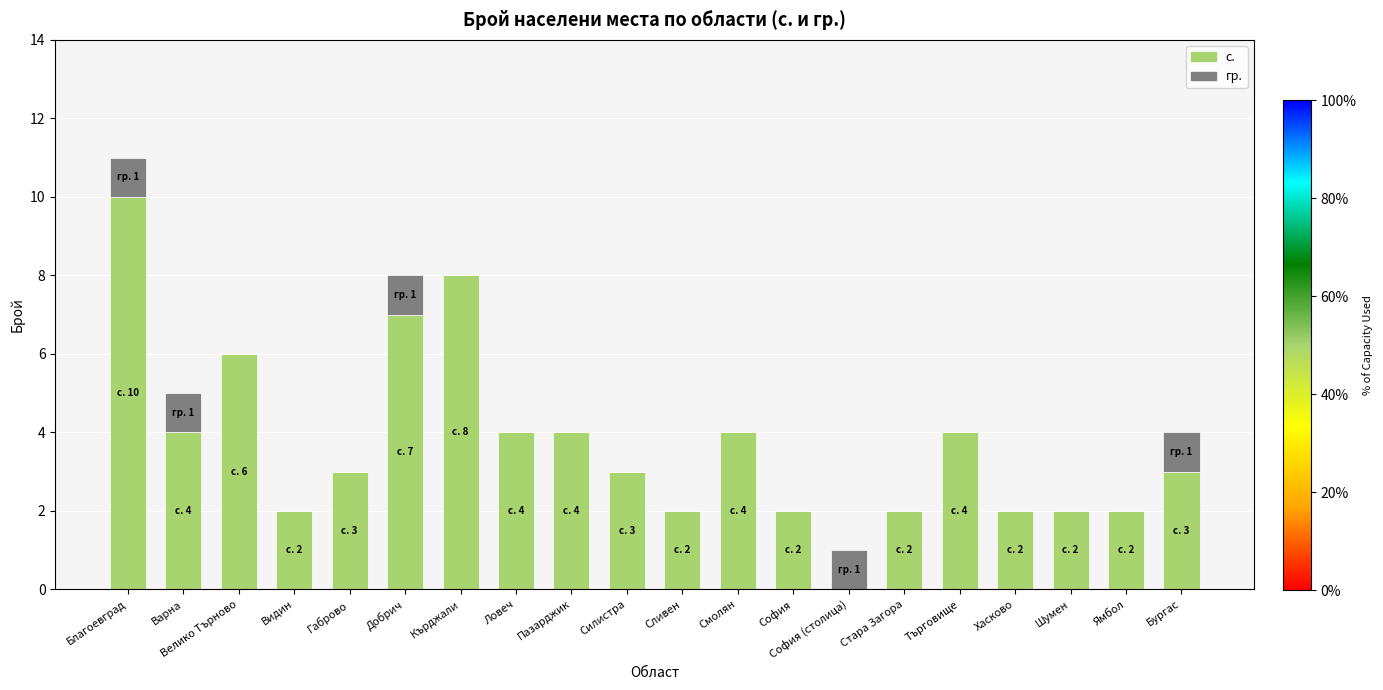

What is the sum of the с. values at Бургас and Смолян?

7